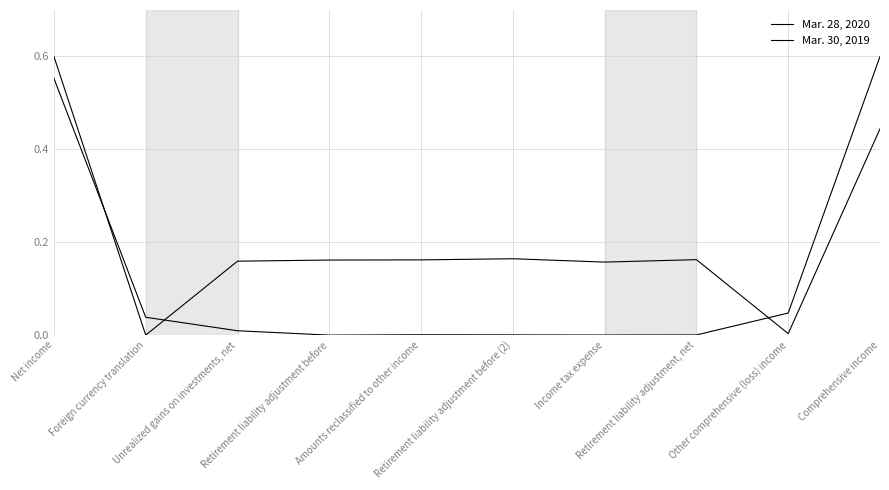

What is the difference between the maximum and second lowest values in the Mar. 30, 2019 series?

0.6